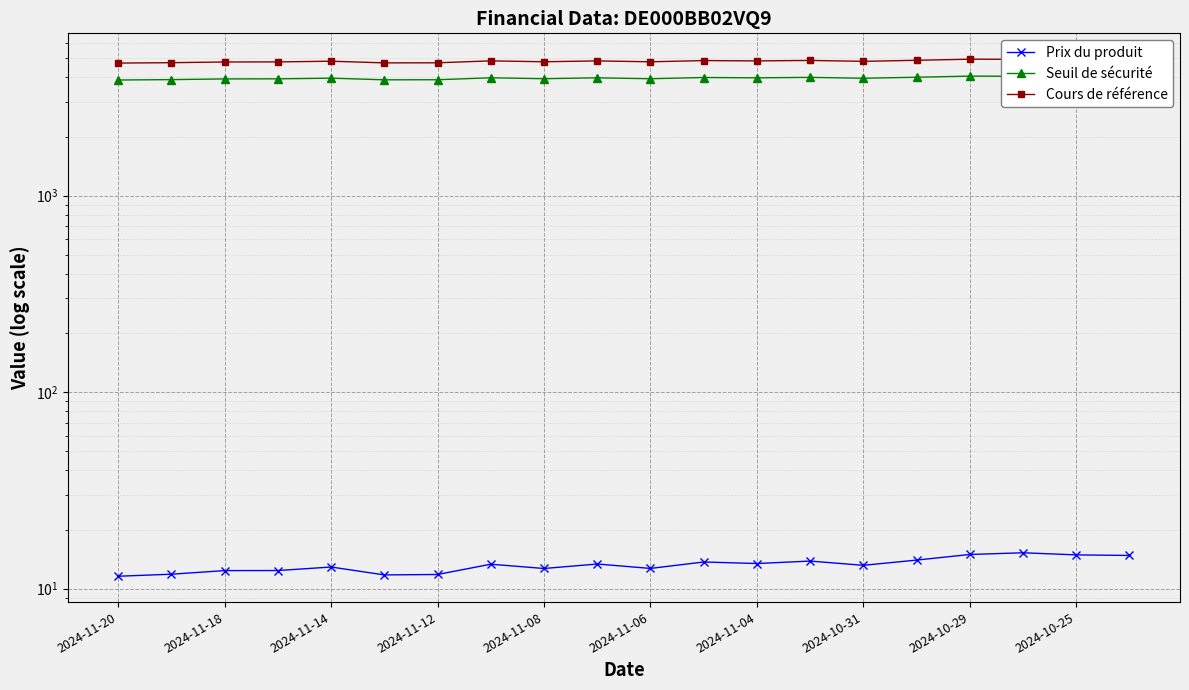

Which label corresponds to the smallest value in the chart?

2024-11-20